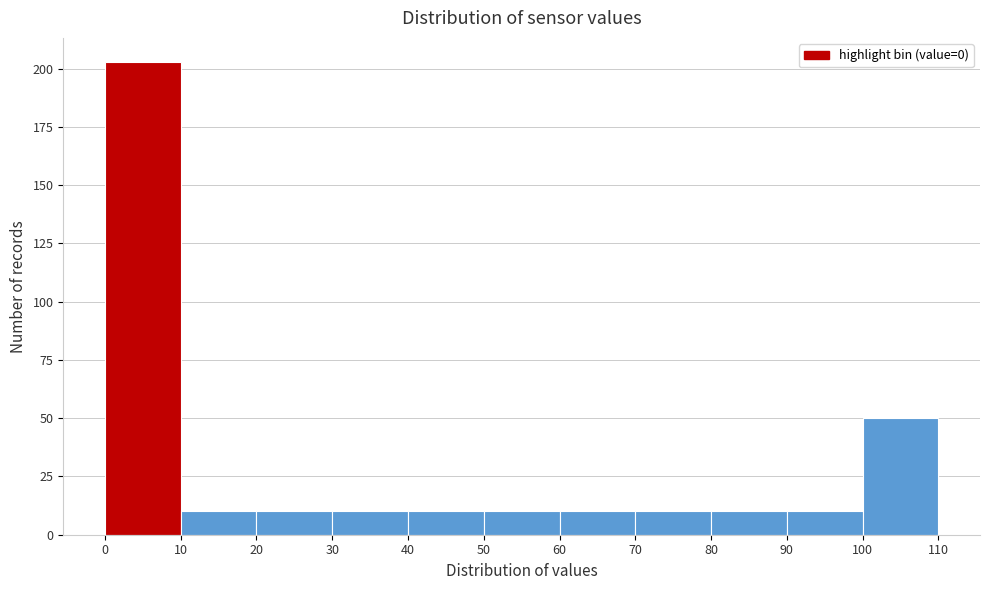

How tall is the bar that spans 70 to 80 on the x-axis? The values are not printed on the chart, so give them approximately, as read against the axis.

10